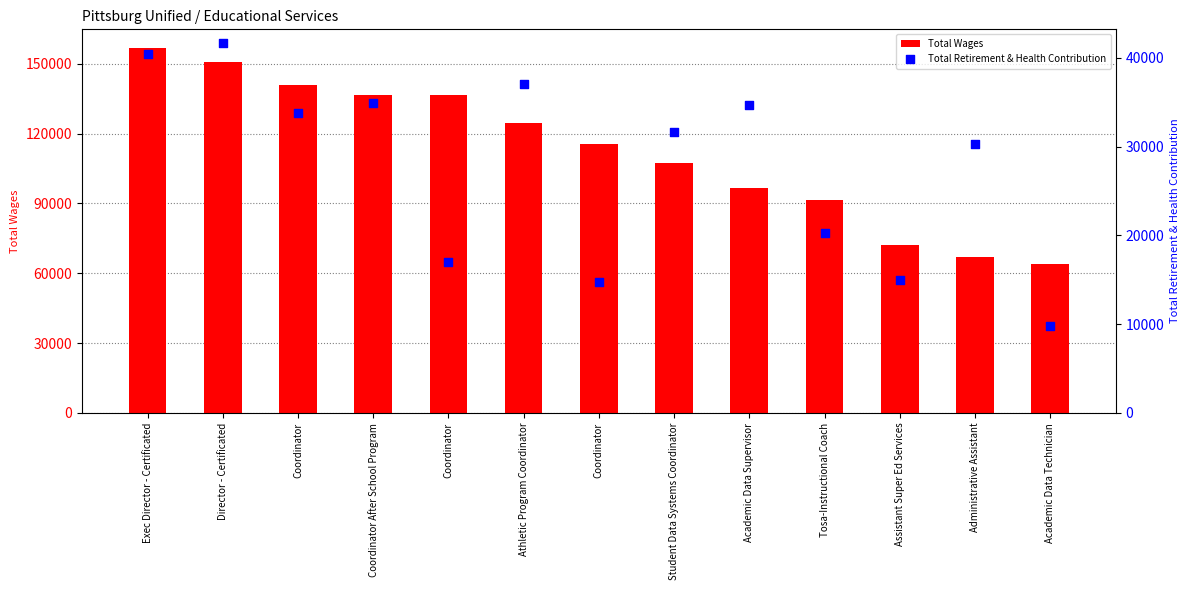

Which series has the largest Y range (max minus min)?

Total Wages